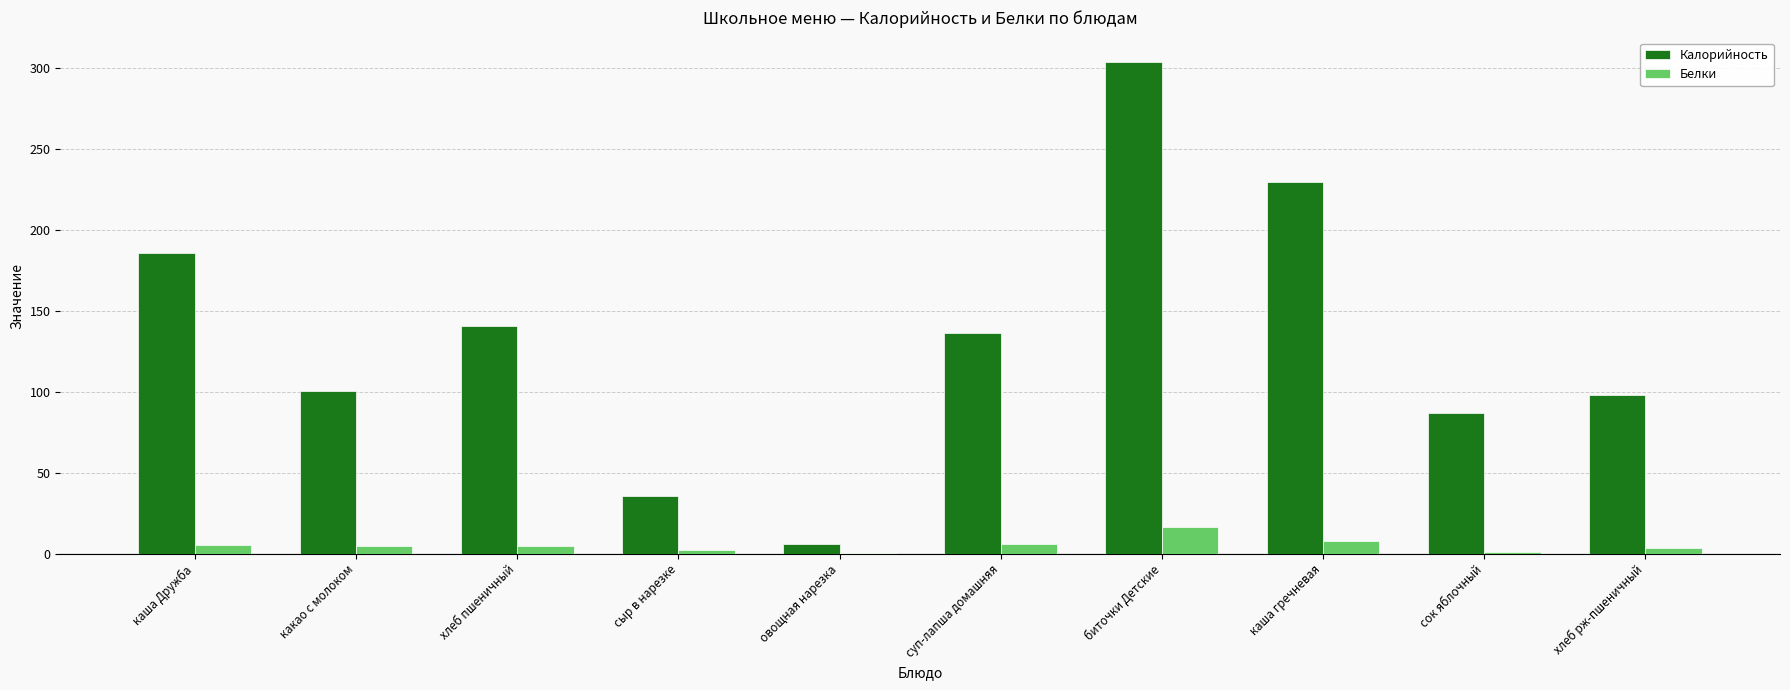

What is the sum of all Белки values?

51.8